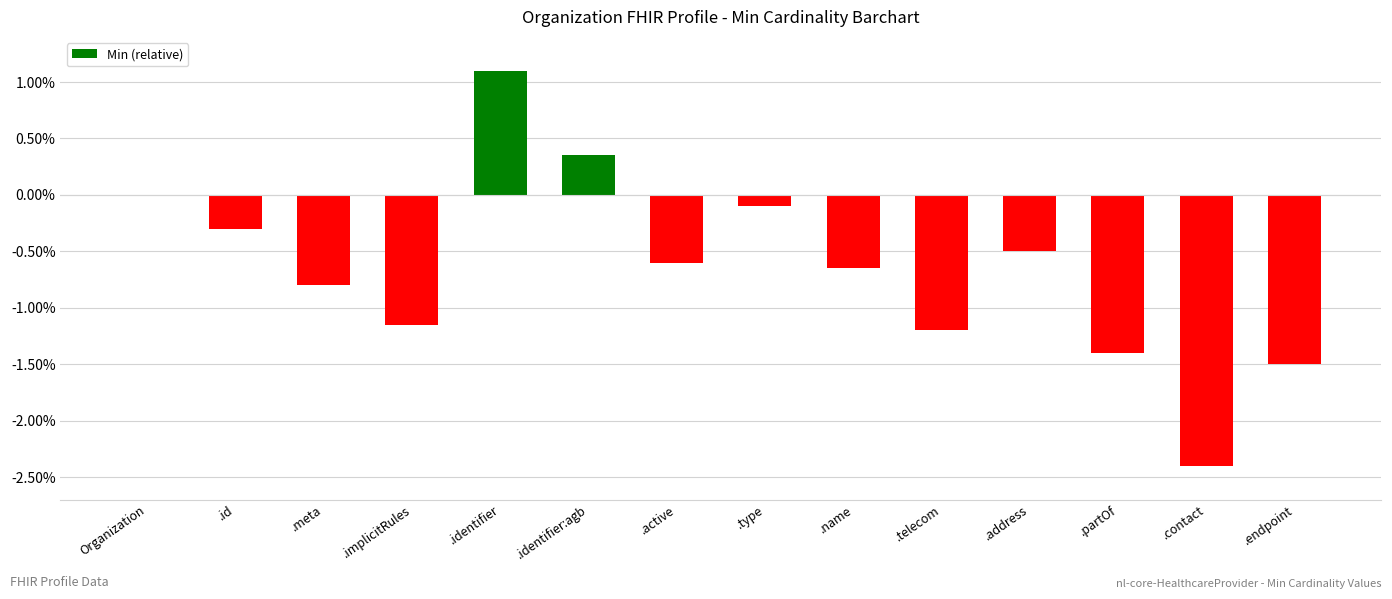

What is the sum of the values at .contact and .endpoint?

-3.9